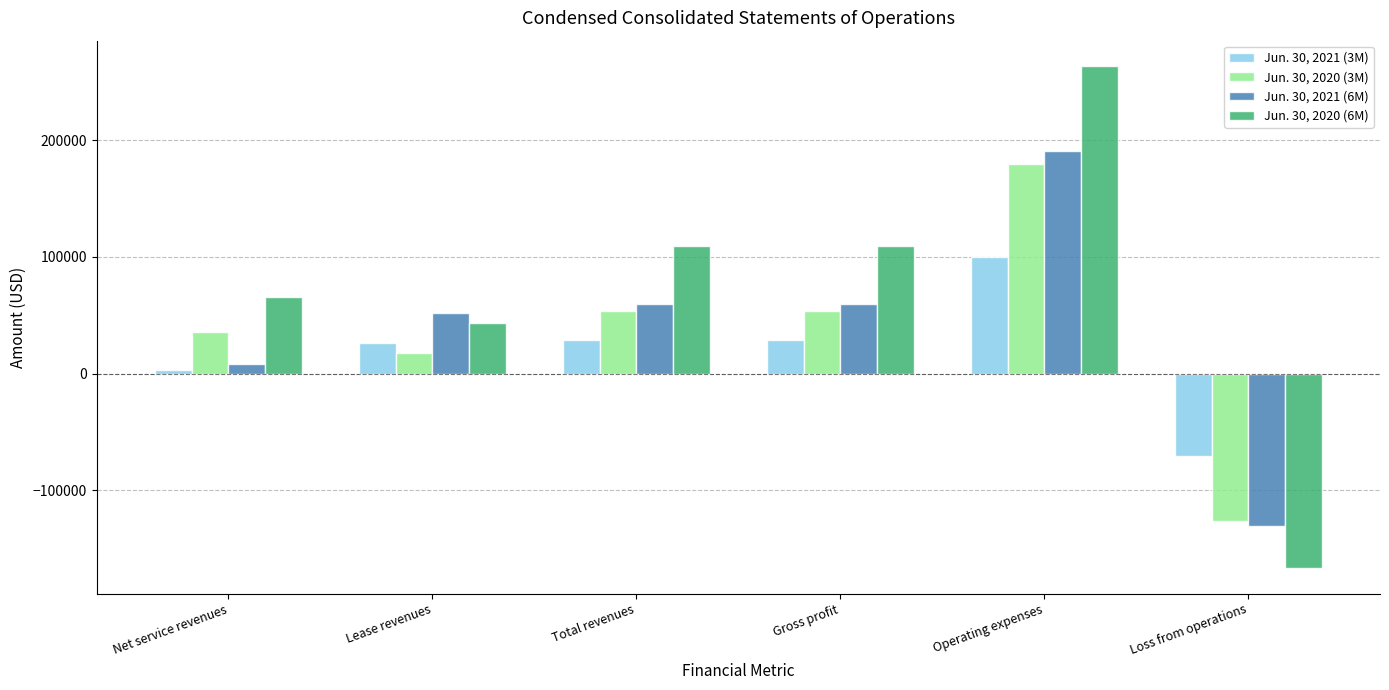

Are the bars horizontal?

No